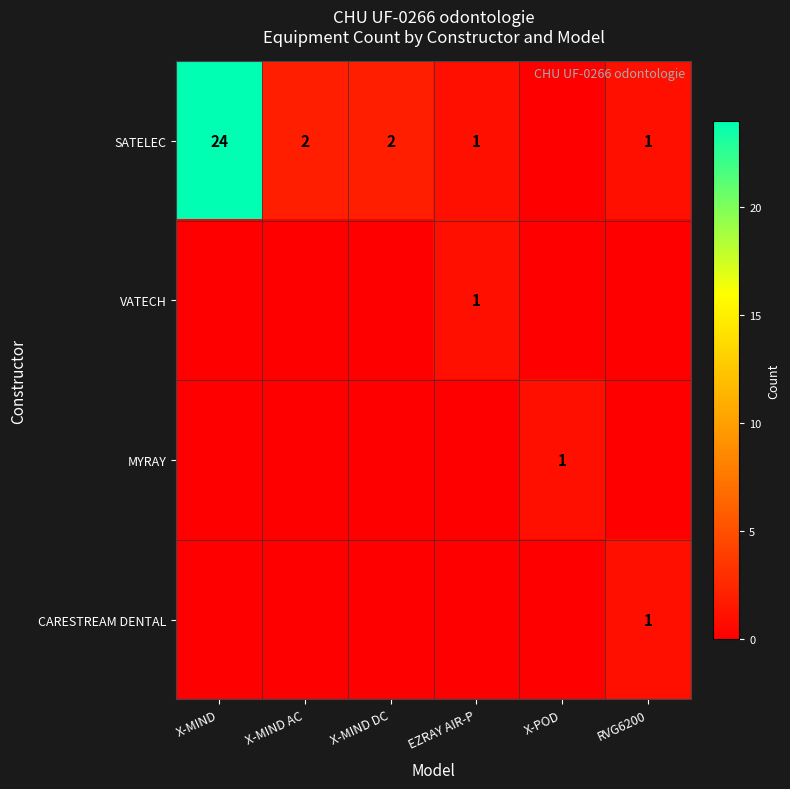

True or false: MYRAY has a value of 1 at X-POD.

True